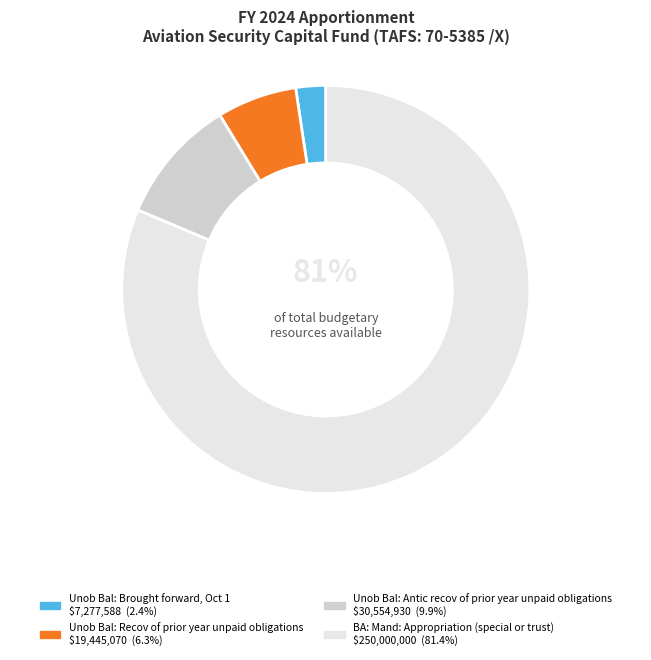

Between Unob Bal: Recov of prior year unpaid obligations and Unob Bal: Brought forward, Oct 1, which is larger?

Unob Bal: Recov of prior year unpaid obligations